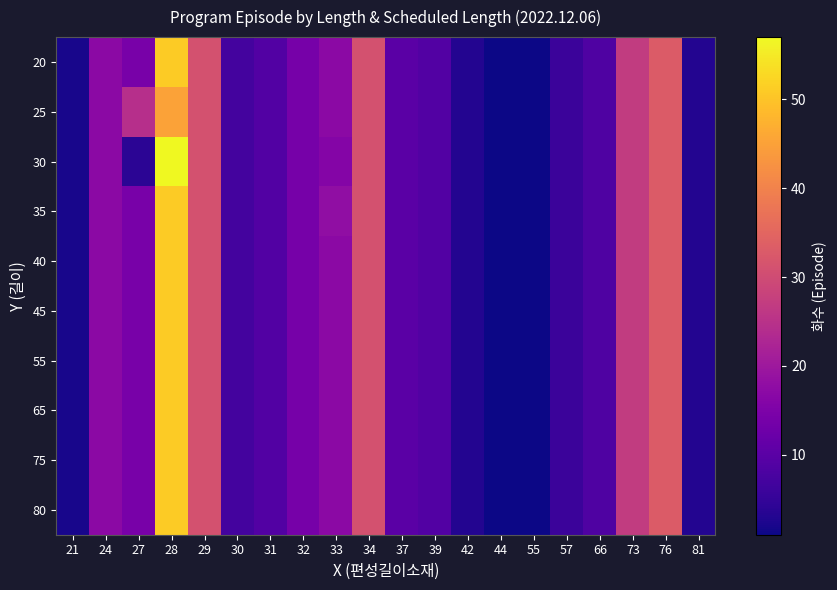

At which category is the sum across all series the highest?

28